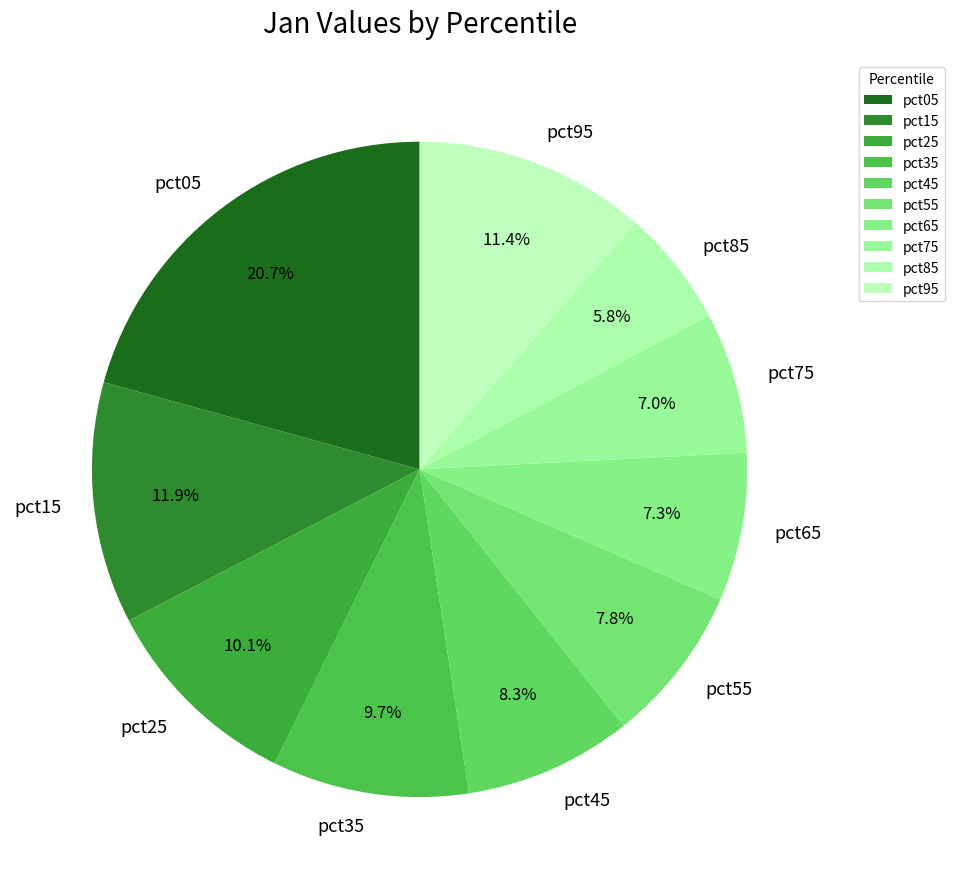

Is there a majority slice in this chart?

No